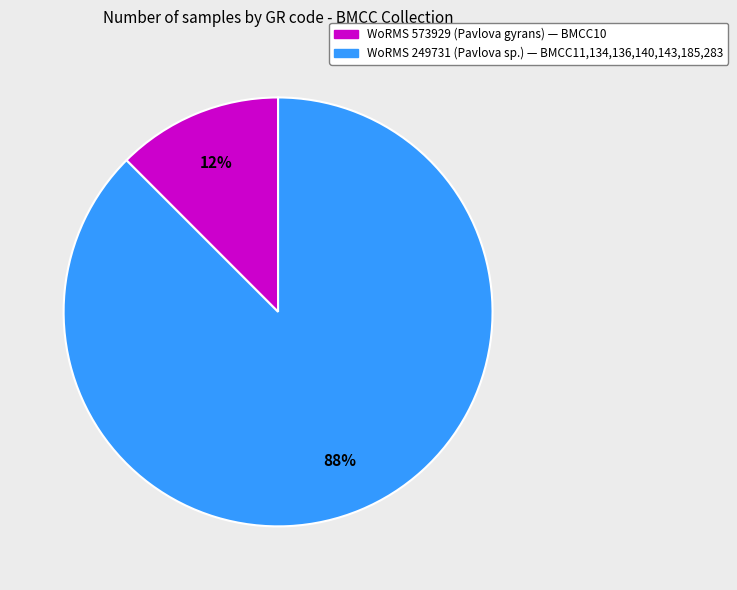

Count the number of slices in the pie.

2